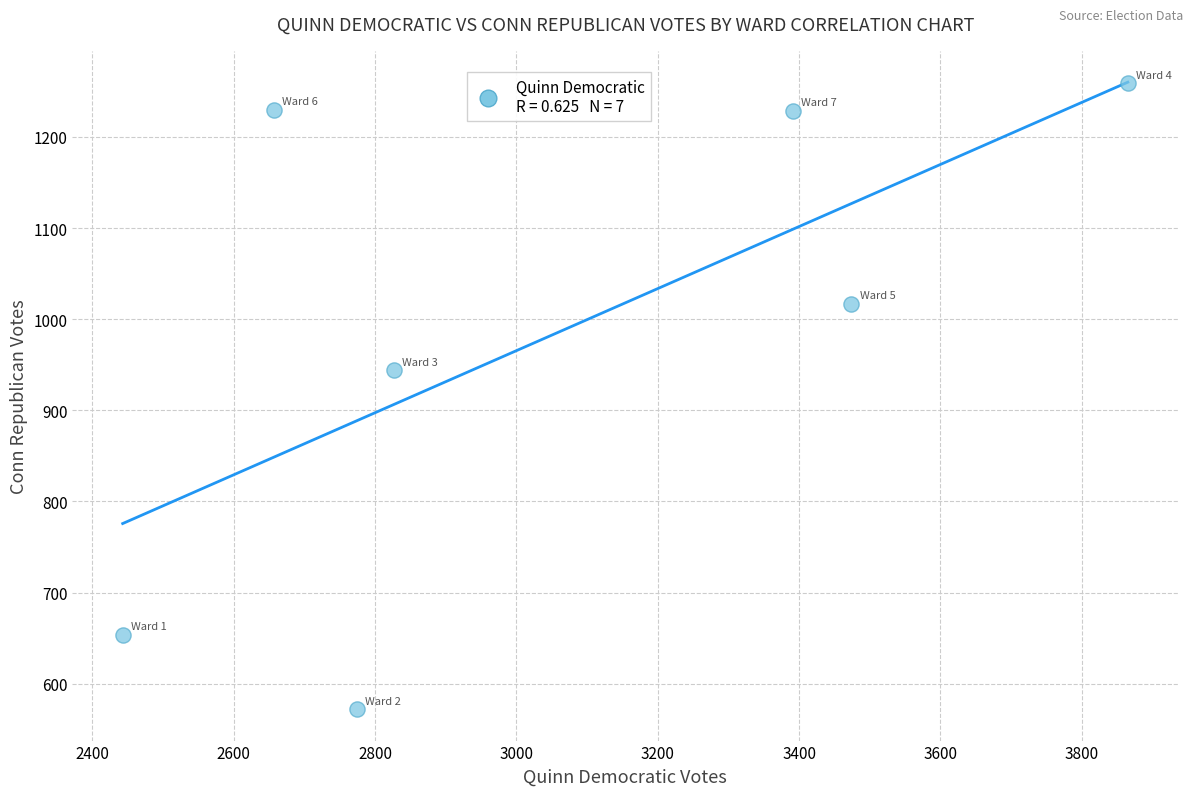

What is the range of X values (max minus min)?

1422